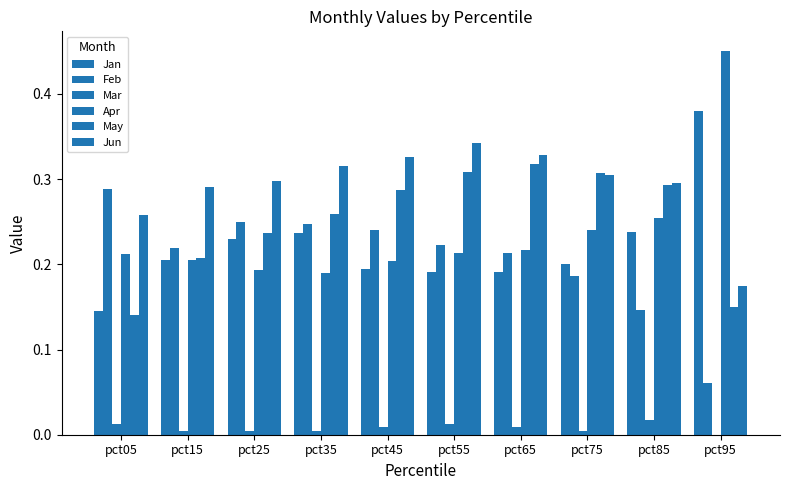

At how many categories does at least one series exceed 0?

10